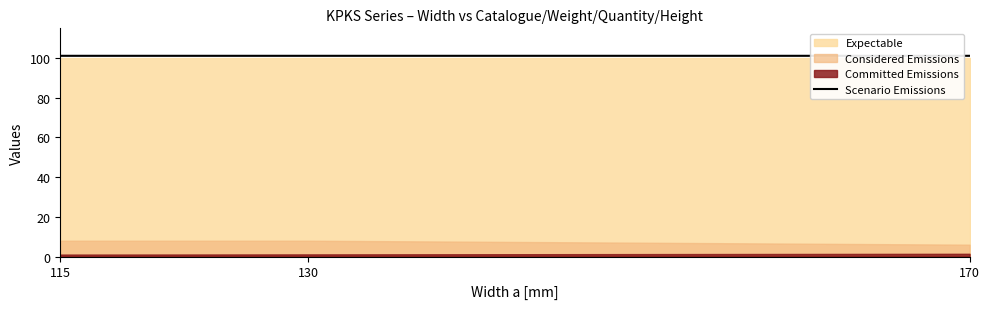

Is it true that the value at 115 is 101.2?

True